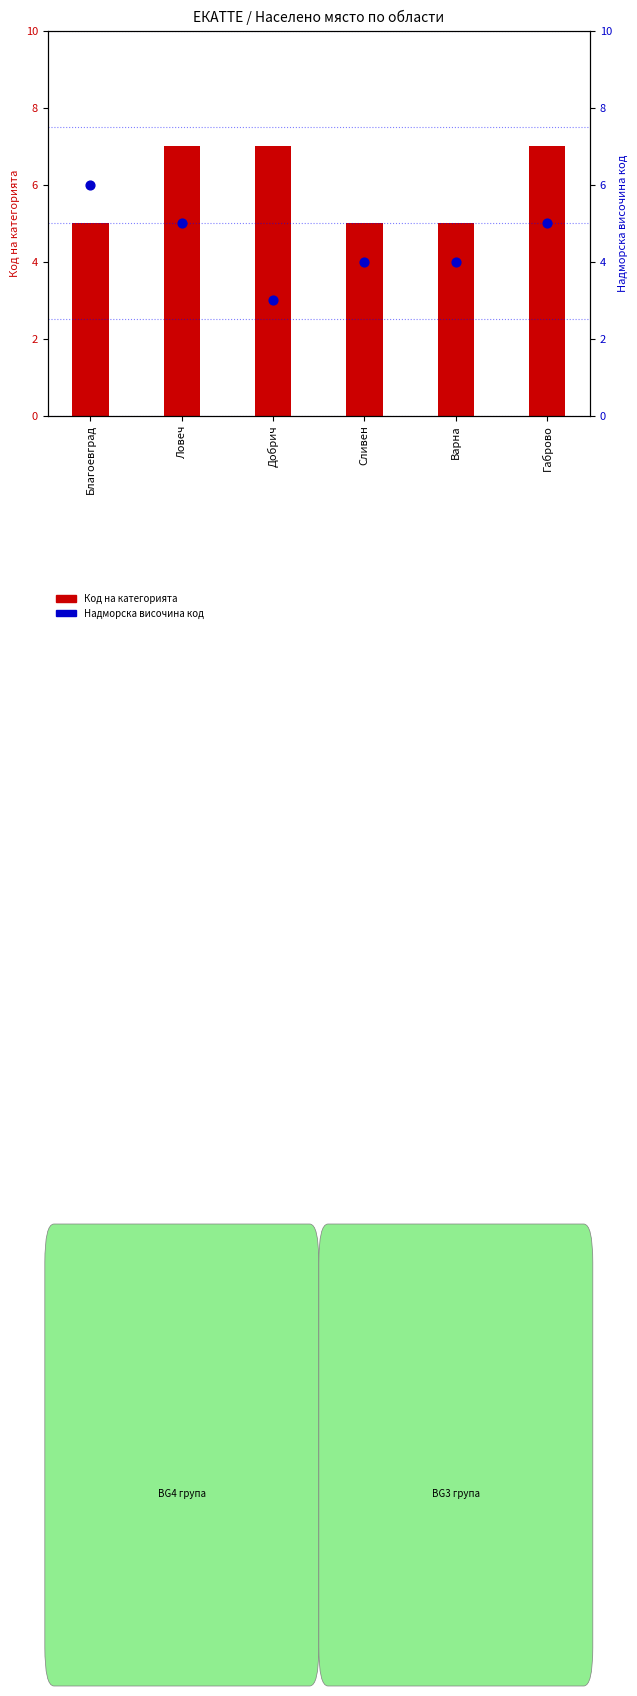

At which category is the sum across all series the highest?

Ловеч